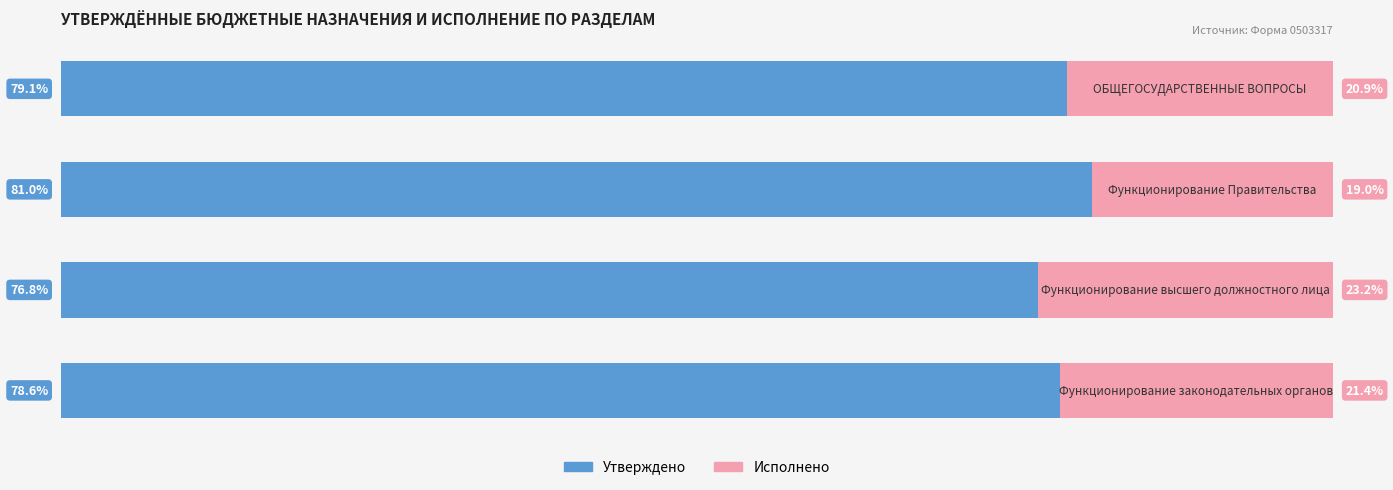

What is the value of the Утверждено bar at the 4th from the left?

78.6